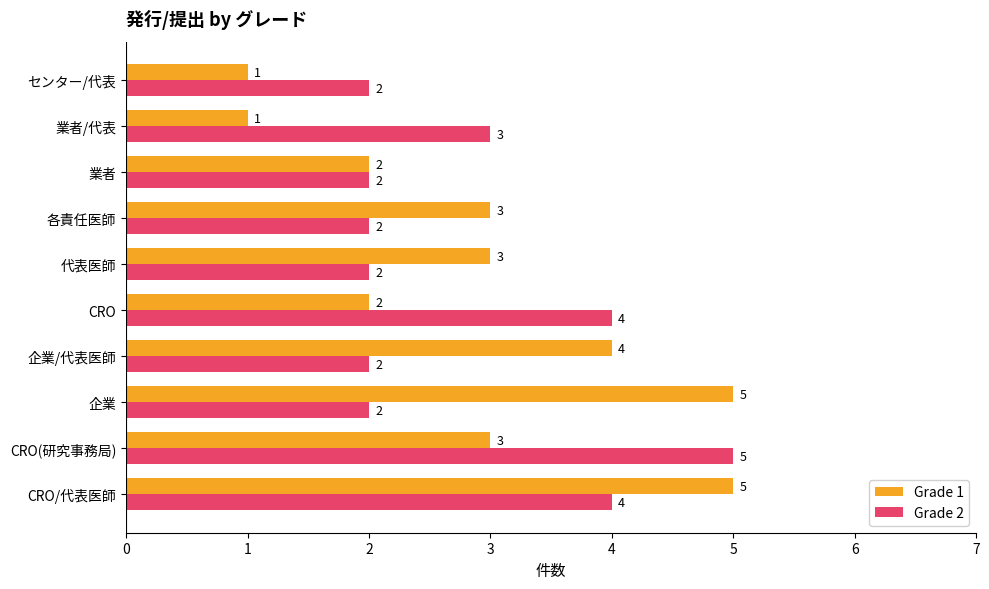

Between CRO(研究事務局) and センター/代表, which series saw the biggest shift?

Grade 2